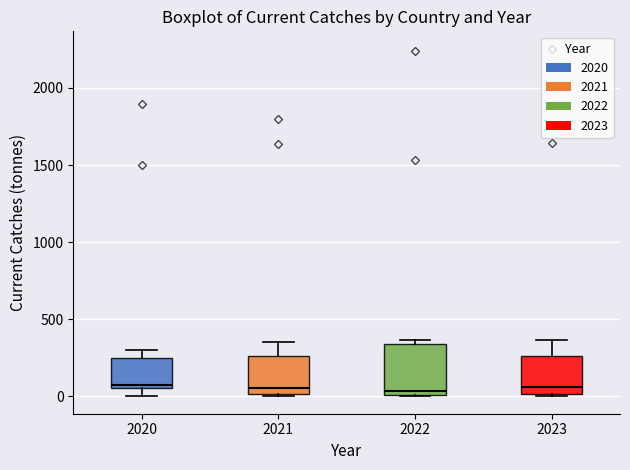

Where is the upper edge of the box at x = 2022 on the y-axis? The values are not printed on the chart, so give them approximately, as read against the axis.

350